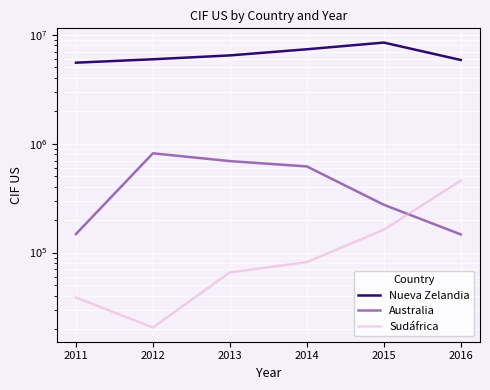

At how many categories does at least one series exceed 5763059?

5